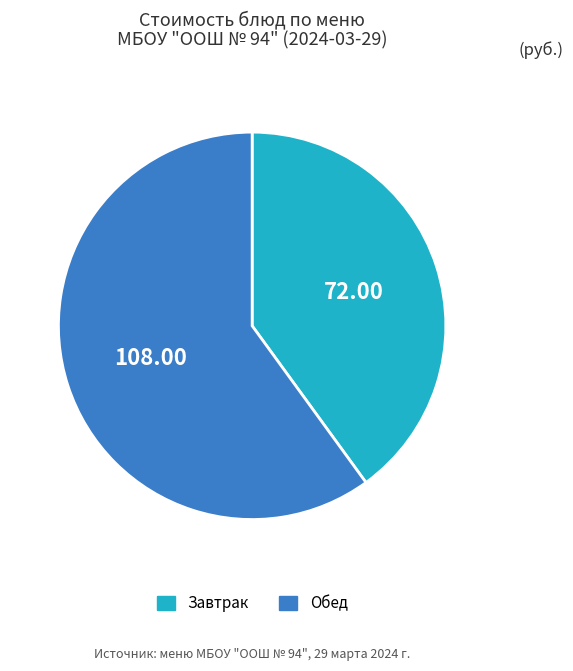

Is there any slice that represents more than half of the pie?

Yes